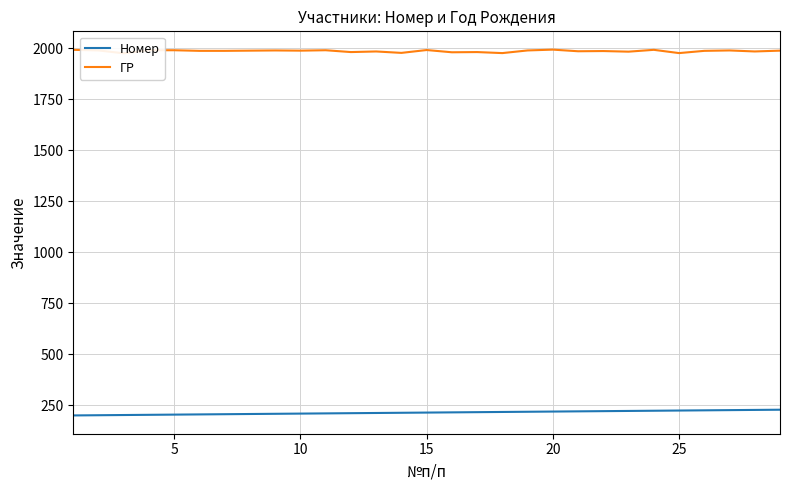

What is the maximum value for ГР?

1993